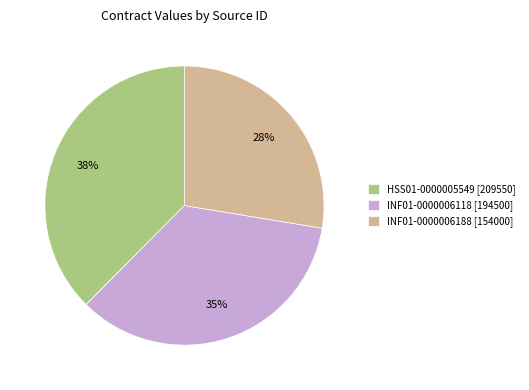

What percentage is the INF01-0000006118 [194500] slice, to the nearest percent?

35%